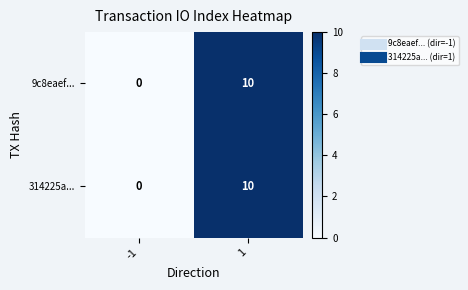

List the labels in order of 314225a... value, smallest first.

-1, 1